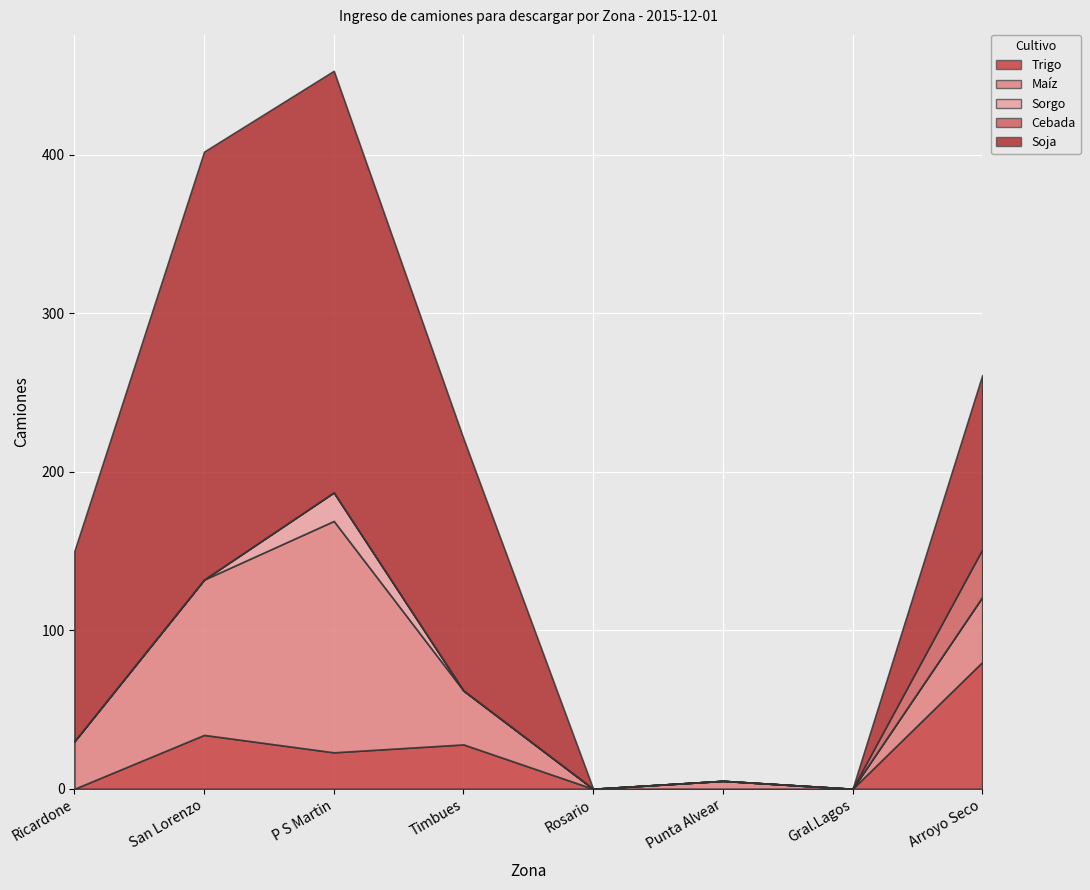

What is the label of the 4th point from the right?

Rosario